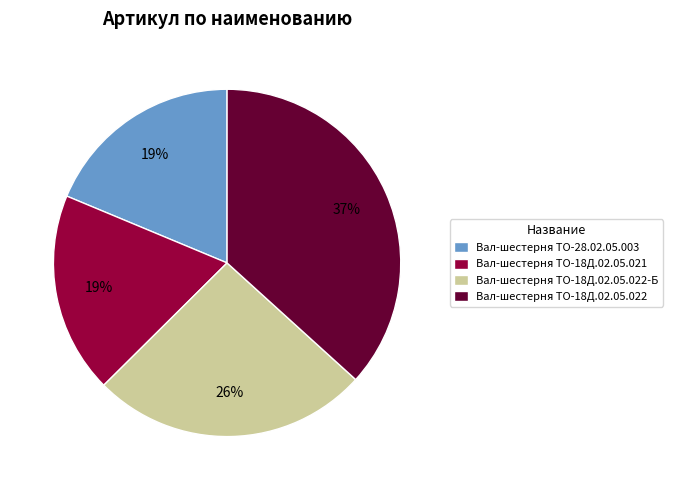

Which slice is the largest?

Вал-шестерня ТО-18Д.02.05.022